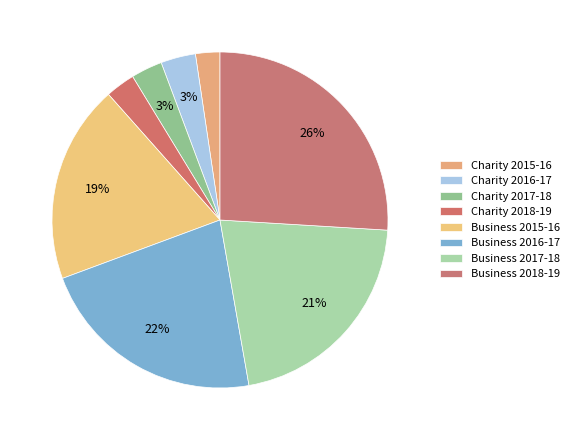

Rank the categories by value from highest to lowest.

Business 2018-19, Business 2016-17, Business 2017-18, Business 2015-16, Charity 2016-17, Charity 2017-18, Charity 2018-19, Charity 2015-16